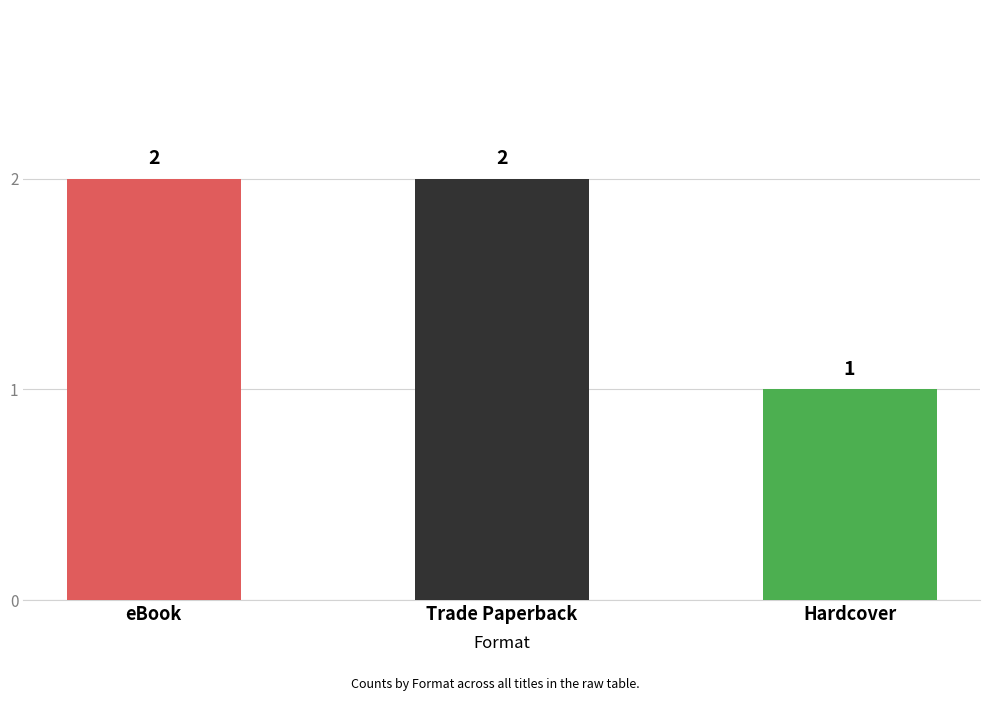

Approximately how many times larger is the value at eBook compared to Trade Paperback?

1.0